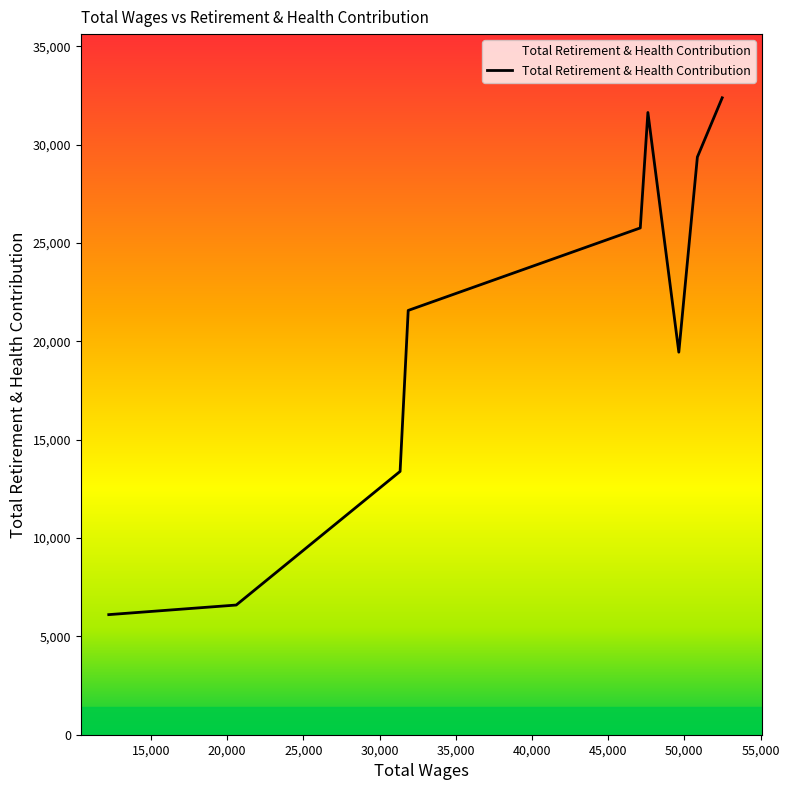

What is the label of the 5th point from the right?

47107.0